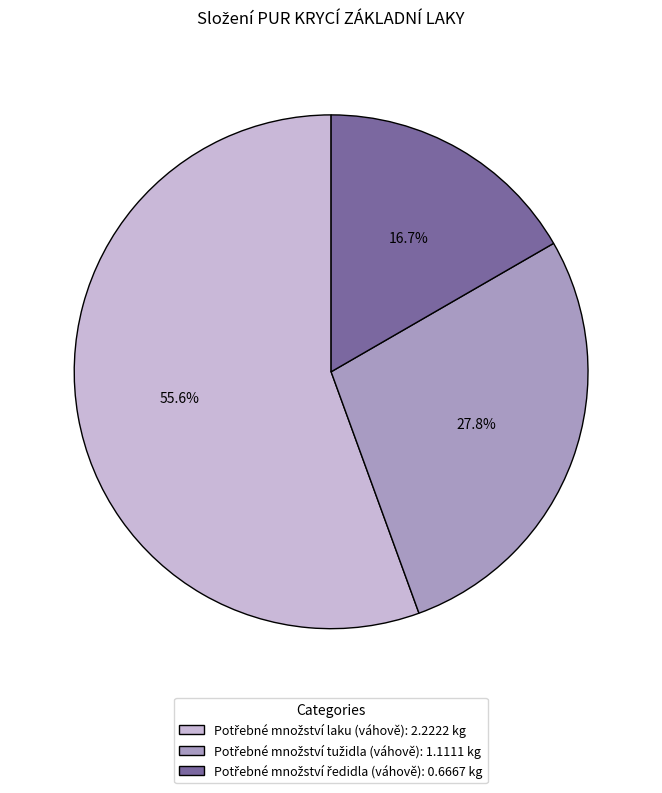

Is there any slice that represents more than half of the pie?

Yes